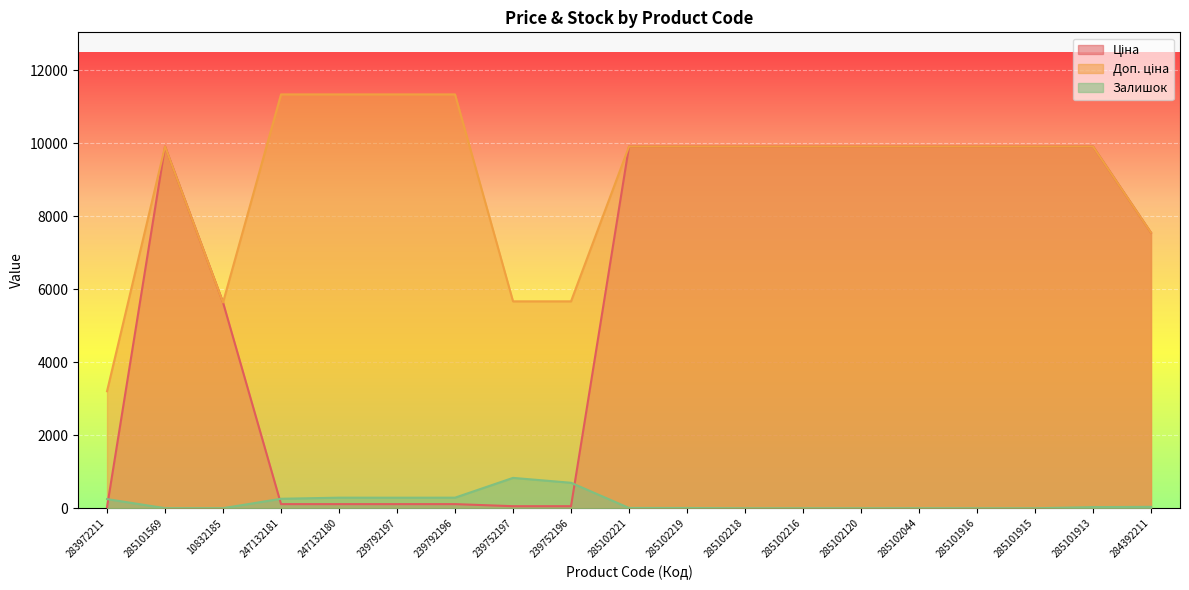

What is the sum of all Залишок values?

3001.0